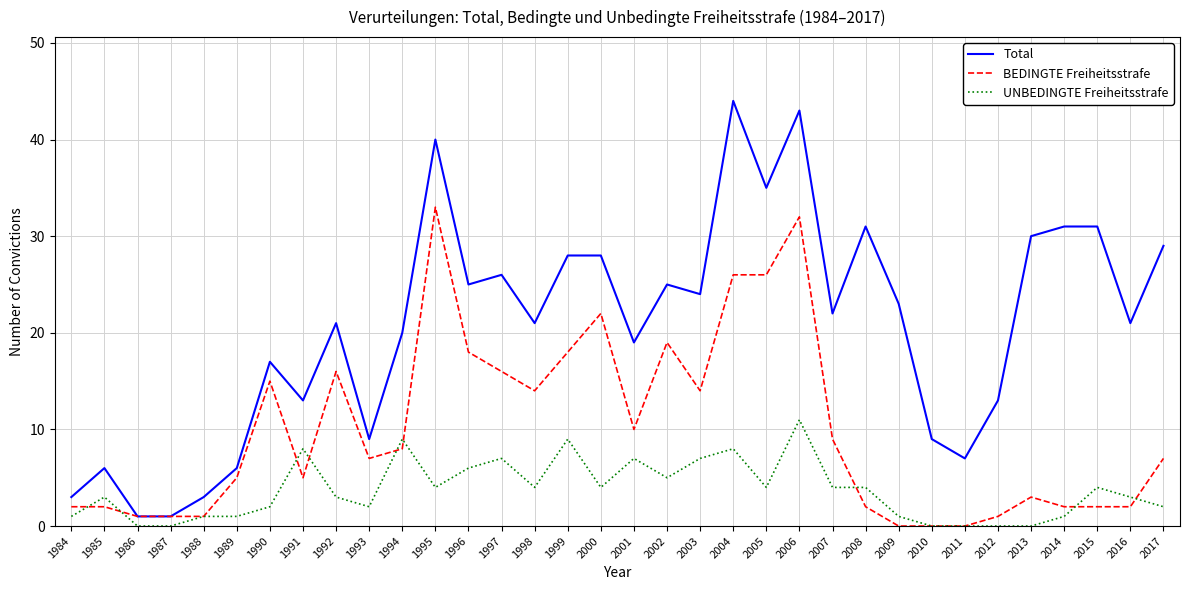

Which series has the largest range (max minus min)?

Total